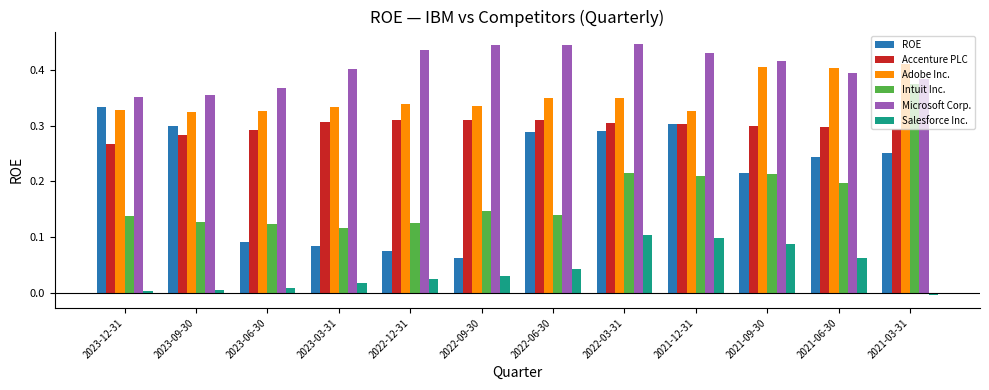

Which series changed the most between 2023-06-30 and 2021-09-30?

ROE